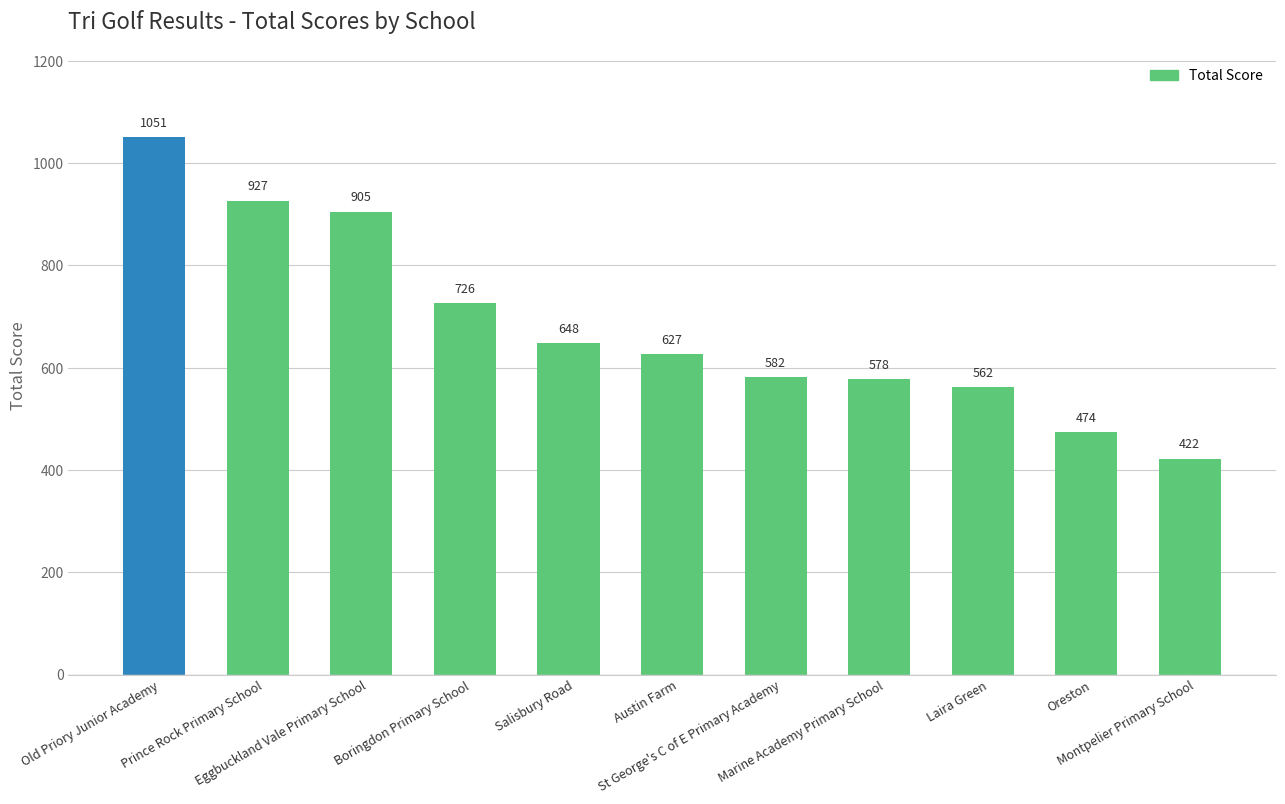

The chart shows a value of 582 at St George's C of E Primary Academy. True or false?

True